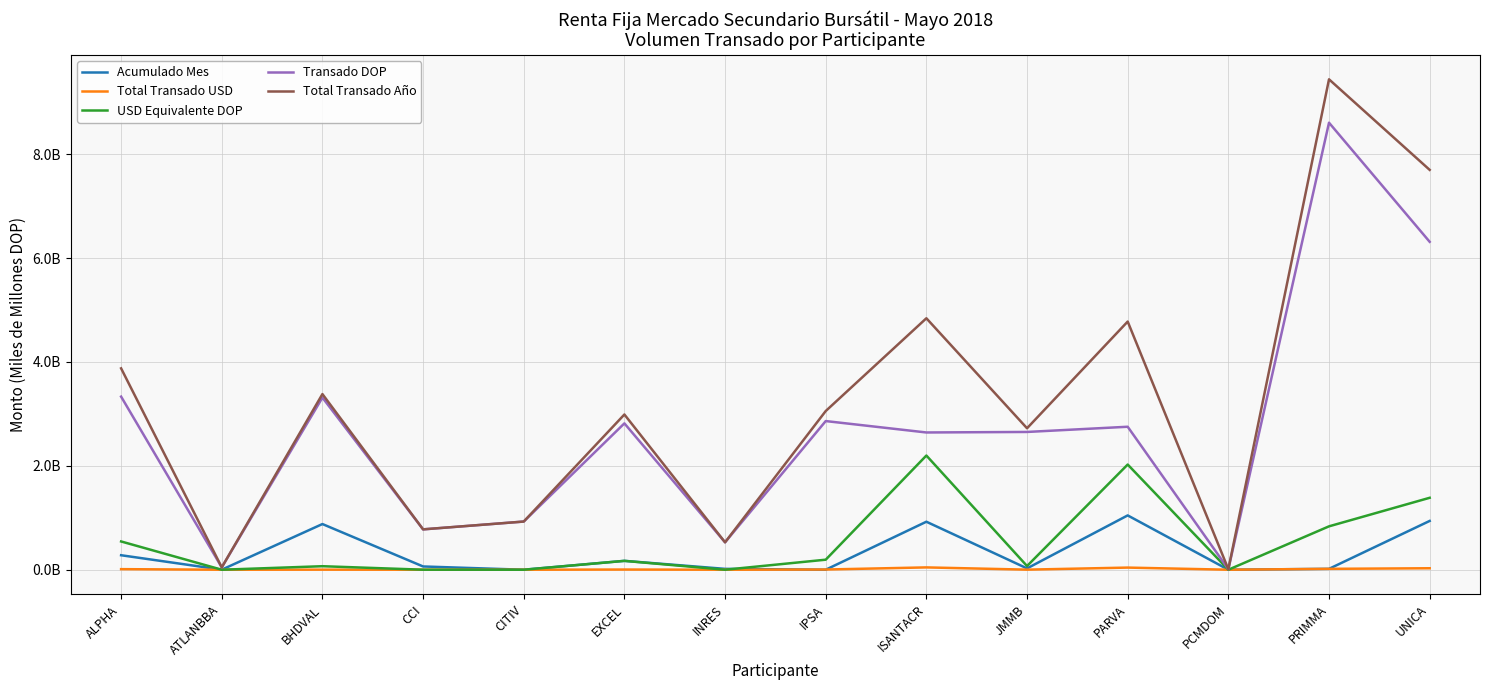

What are all the series names shown in the legend?

Acumulado Mes, Total Transado USD, USD Equivalente DOP, Transado DOP, Total Transado Año